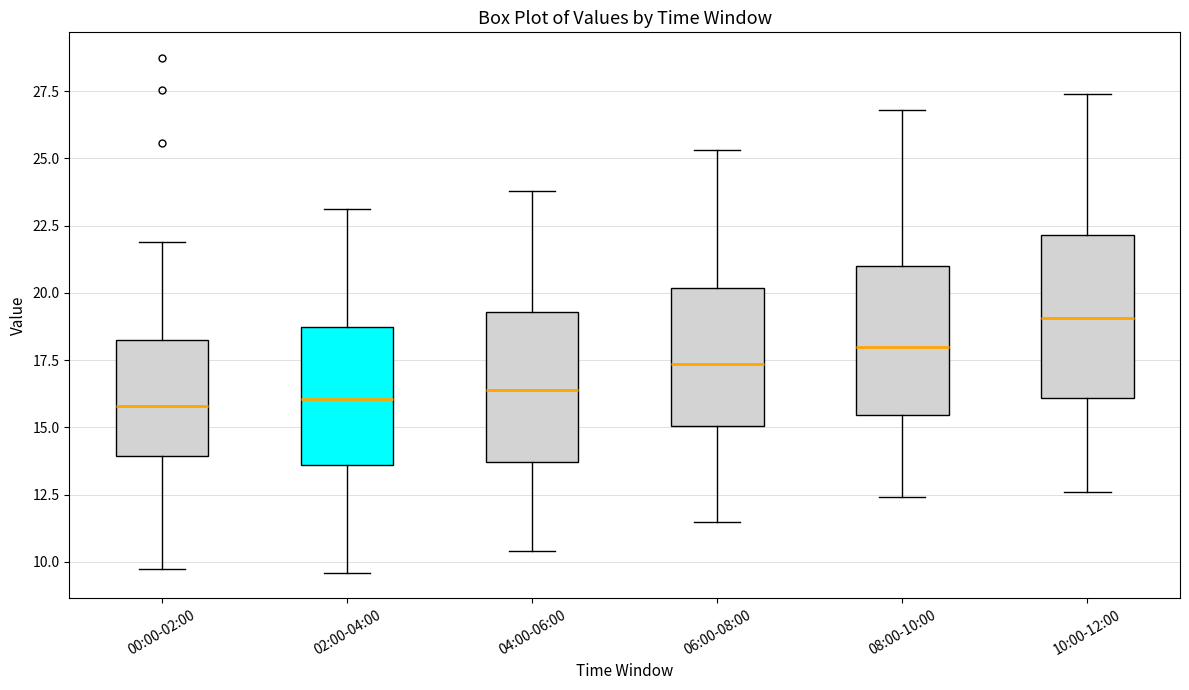

Reading left to right, transcribe this box plot: for each box, give where its median line is, the range the box spans, and where its two whiskers end, as read against the y-axis. The values are not printed on the chart, so give them approximately, as read against the axis.

00:00-02:00: median 16.0, box 14.0 to 18.5, whiskers 9.5 to 22.0
02:00-04:00: median 16.0, box 13.5 to 19.0, whiskers 9.5 to 23.0
04:00-06:00: median 16.5, box 13.5 to 19.5, whiskers 10.5 to 24.0
06:00-08:00: median 17.5, box 15.0 to 20.0, whiskers 11.5 to 25.5
08:00-10:00: median 18.0, box 15.5 to 21.0, whiskers 12.5 to 27.0
10:00-12:00: median 19.0, box 16.0 to 22.0, whiskers 12.5 to 27.5